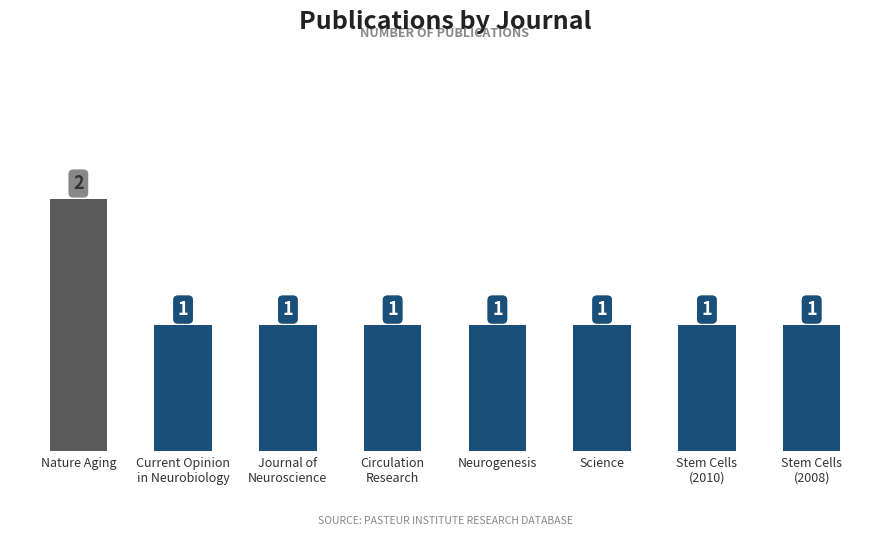

True or false: the data shows 1 at Neurogenesis.

True